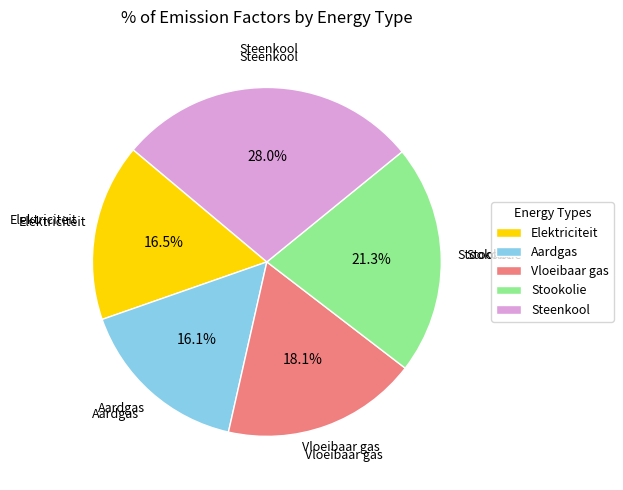

Between Aardgas and Vloeibaar gas, which is larger?

Vloeibaar gas